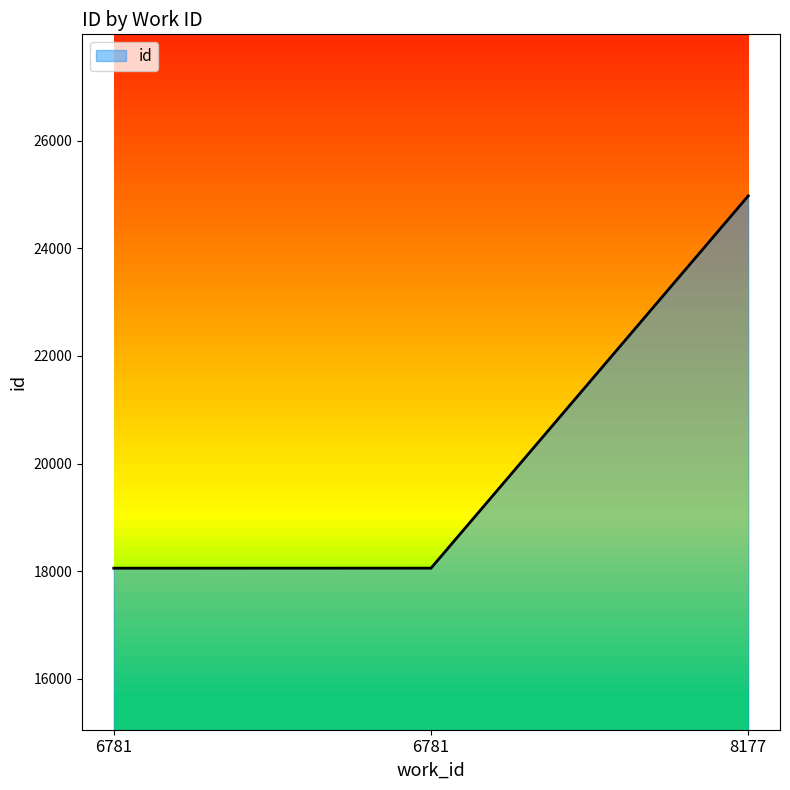

How many series are shown in this chart?

1